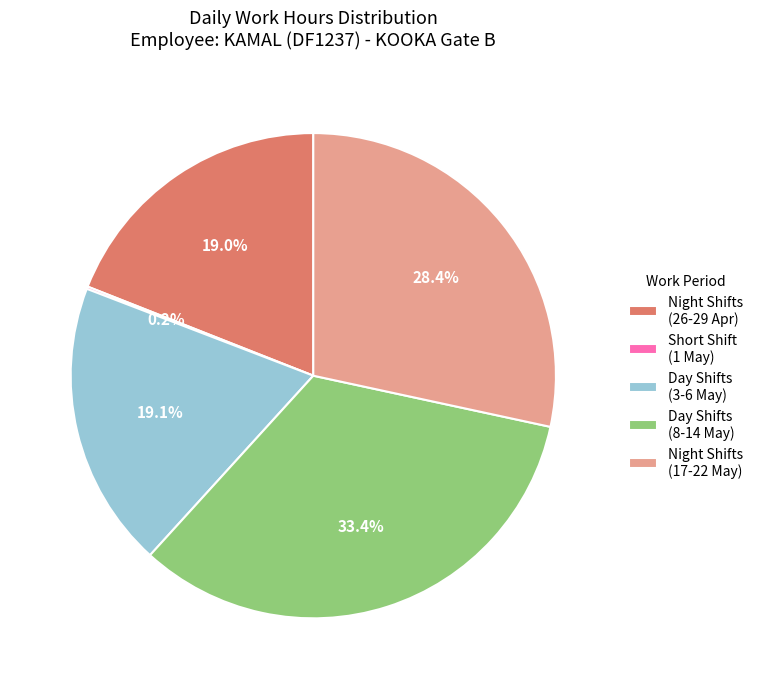

Combined, what portion of the pie is Night Shifts (17-22 May) and Day Shifts (3-6 May)?

47.5%